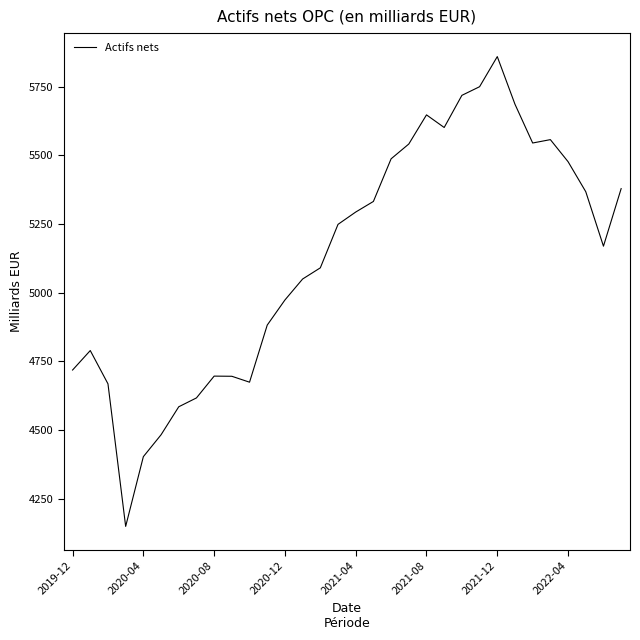

What is the maximum value shown in the chart?

5859.5